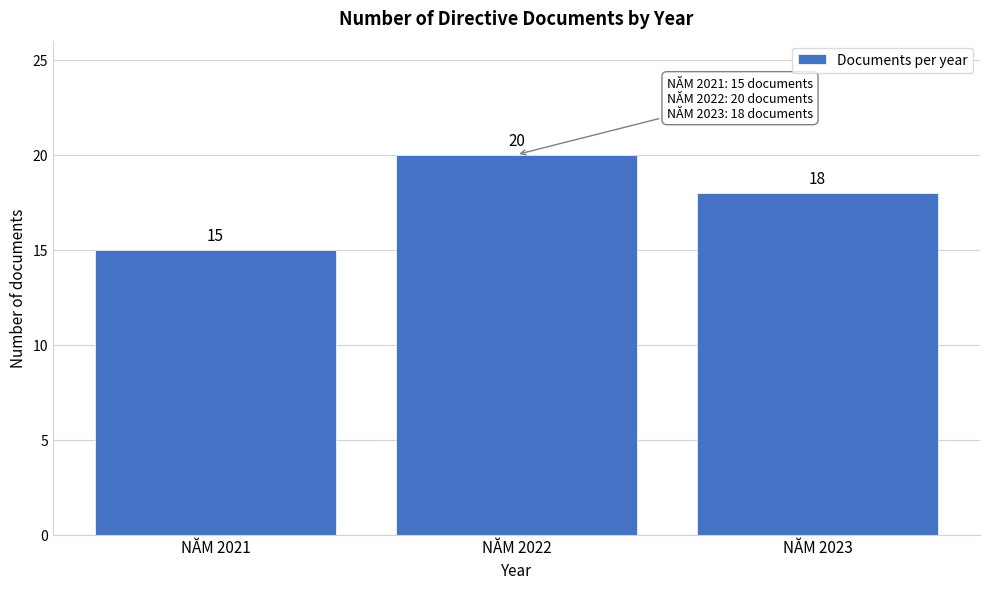

Reading right to left, what are all the values shown in this chart?

NĂM 2023=18	NĂM 2022=20	NĂM 2021=15